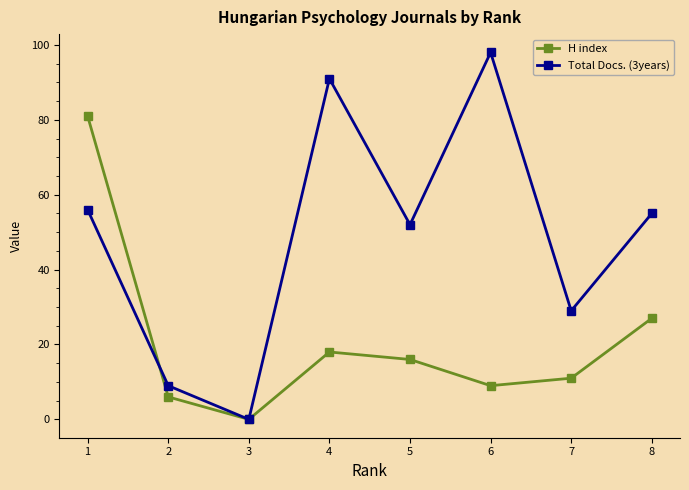

True or false: Total Docs. (3years) has more than 1 interior local peaks.

True